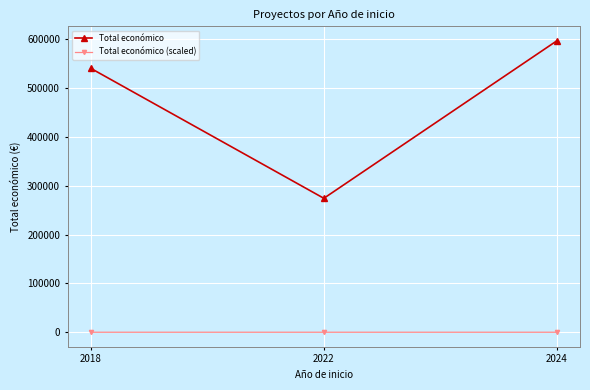

Which series has the largest total across all categories?

Total económico